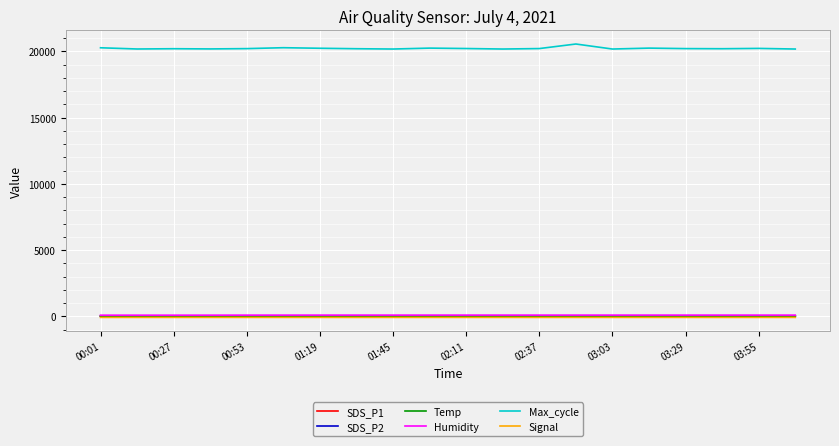

Which series has the largest total across all categories?

Max_cycle